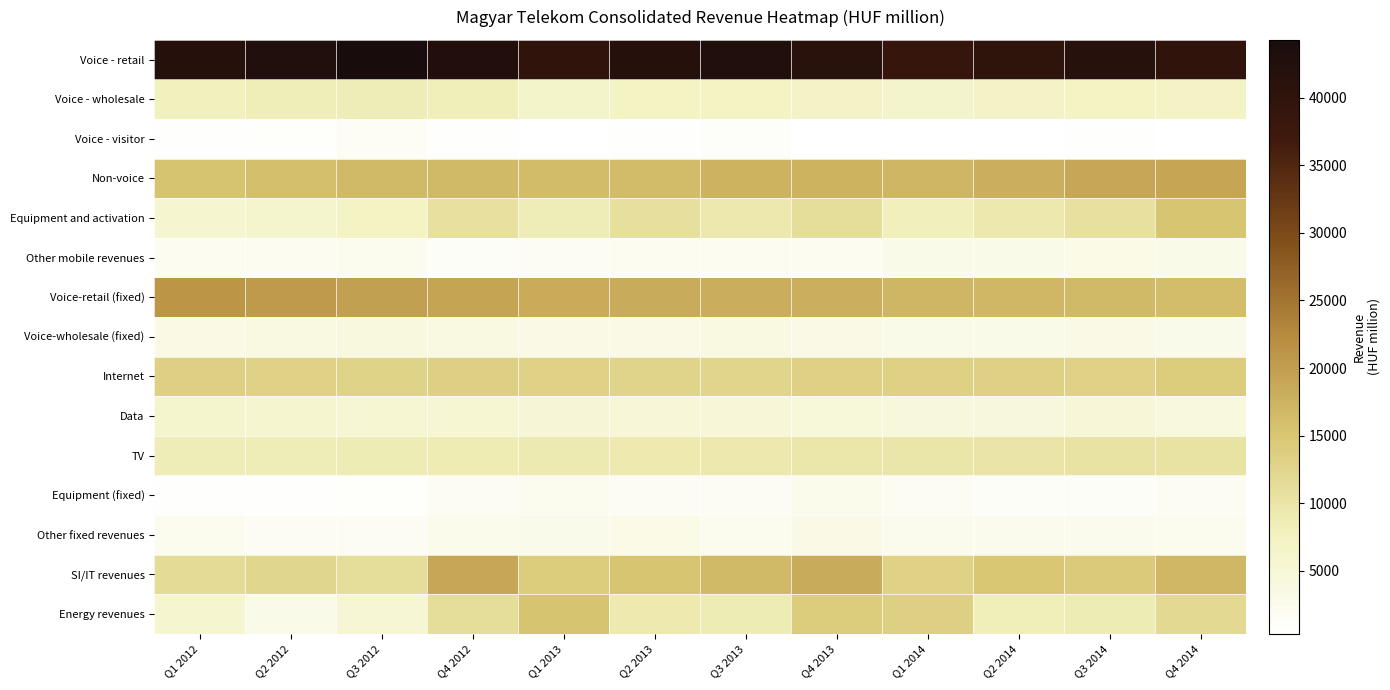

What is the total value across all series at Q2 2013?

156907